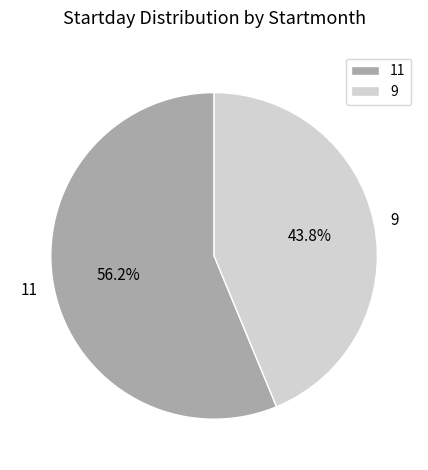

Does 11 account for over 50% of the chart?

Yes